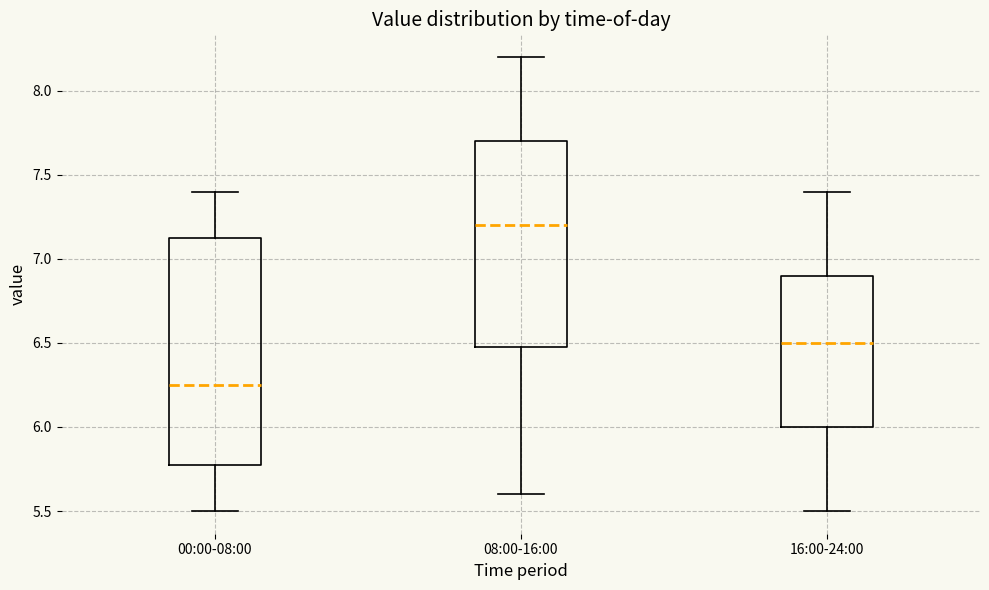

Where does the upper whisker of the box for 08:00-16:00 end on the y-axis? The values are not printed on the chart, so give them approximately, as read against the axis.

8.20